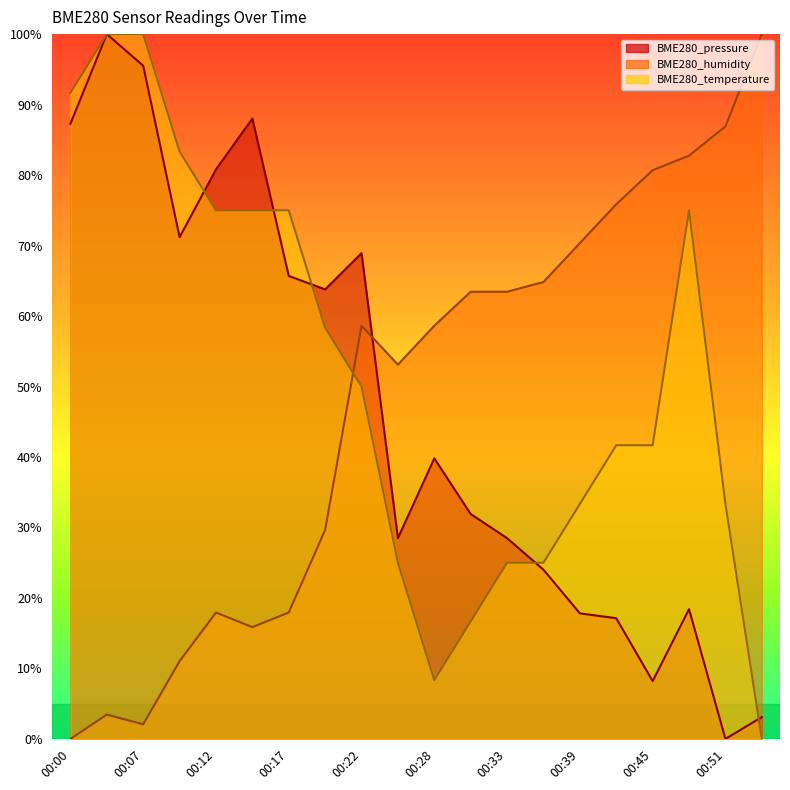

List the series in order of their peak value, highest first.

BME280_pressure, BME280_humidity, BME280_temperature